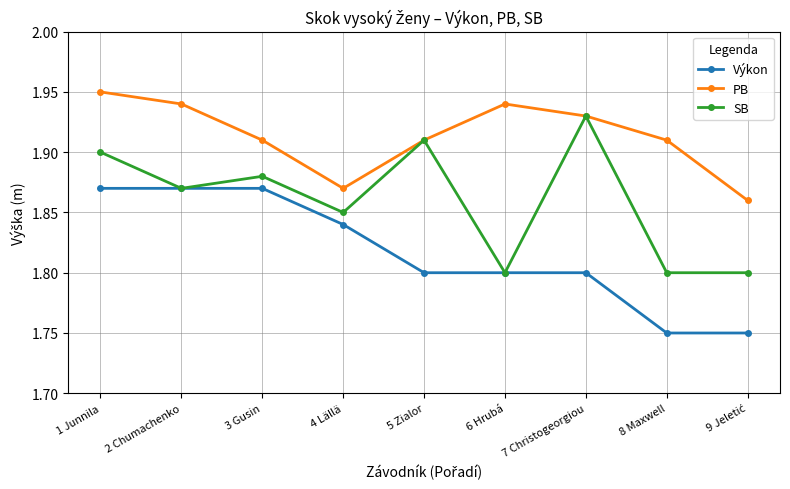

At how many categories does at least one series exceed 1?

9